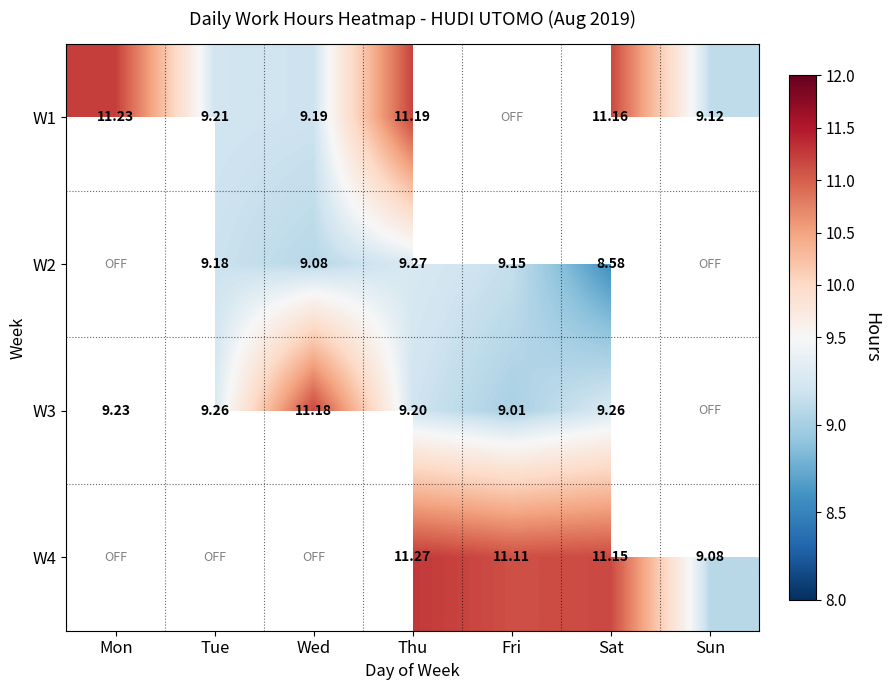

Between Thu and Mon, which is larger?

Mon